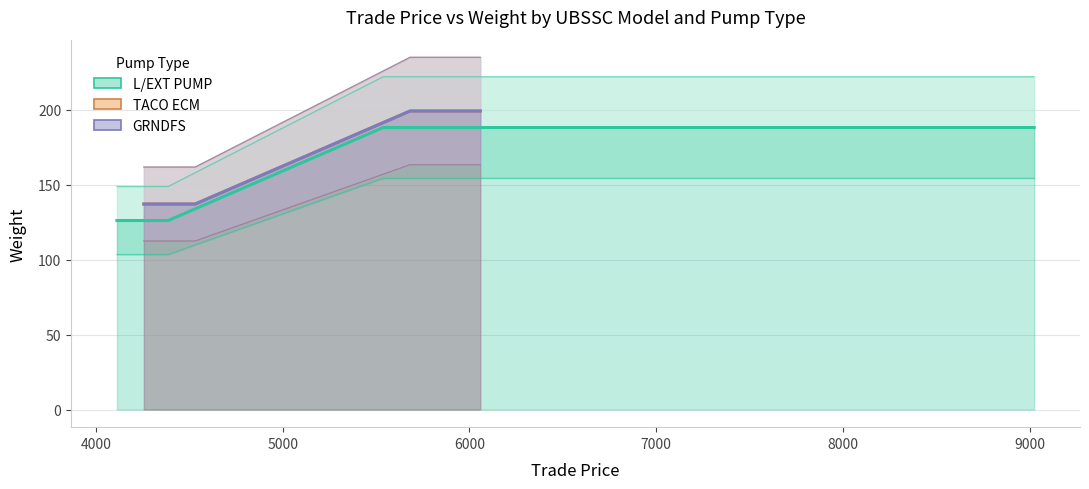

Reading left to right, extract all data points from this chart.

L/EXT PUMP: 0=126	1=126	2=126	3=188	4=188	5=188
TACO ECM: 0=137	1=137	2=137	3=199	4=199	5=0
GRNDFS: 0=137	1=137	2=137	3=199	4=199	5=0